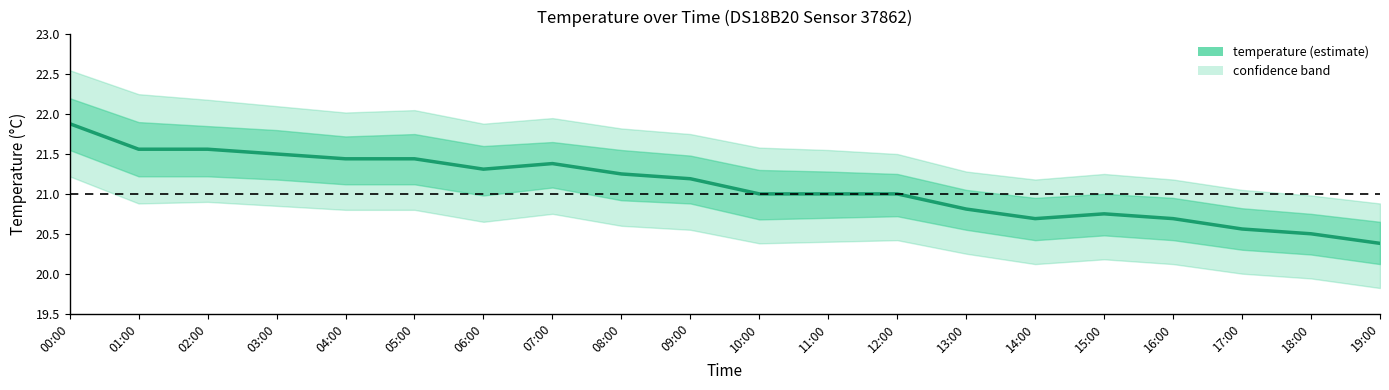

What is the average value?

21.1